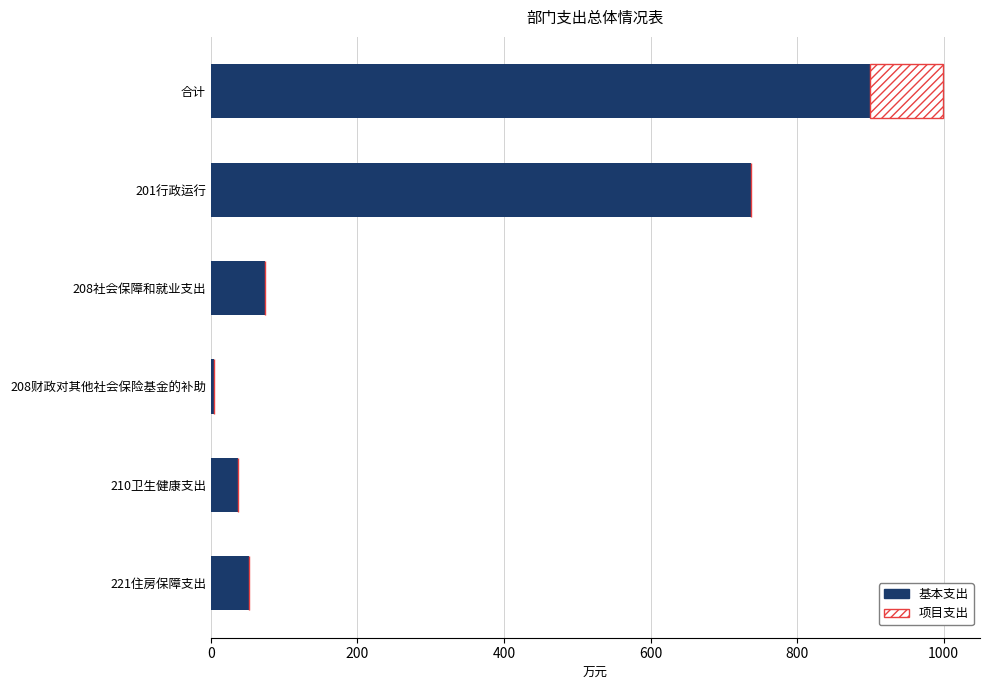

Is it true that 基本支出 equals 16.9 at 208社会保障和就业支出?

False